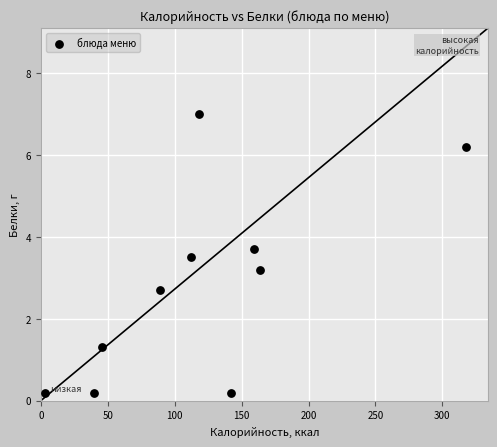

What Y value in the scatter plot is closest to 3?

3.2